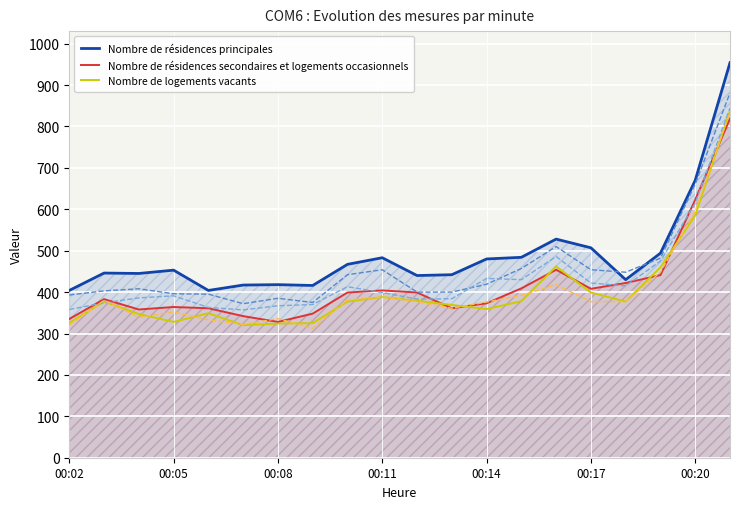

Which label corresponds to the smallest value in the chart?

7